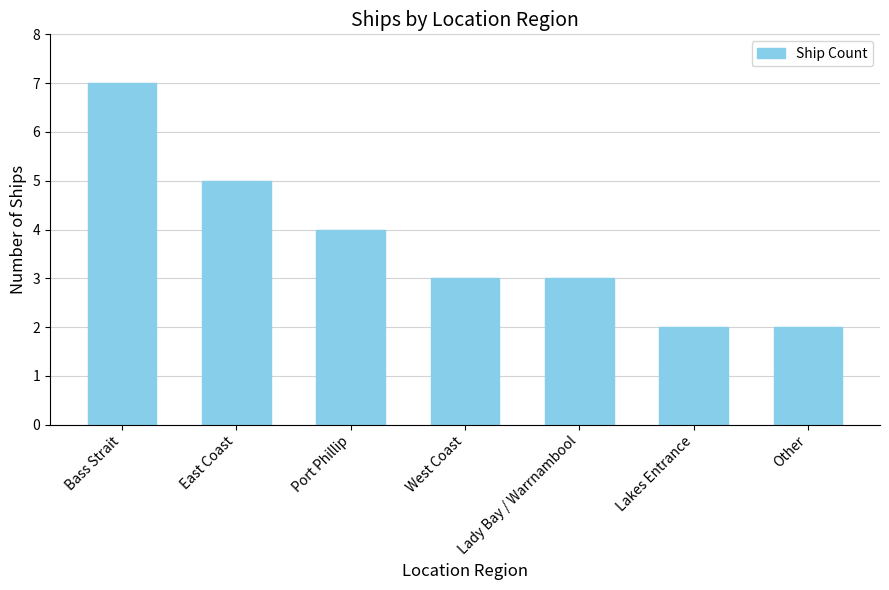

How many values are between 2 and 5?

6